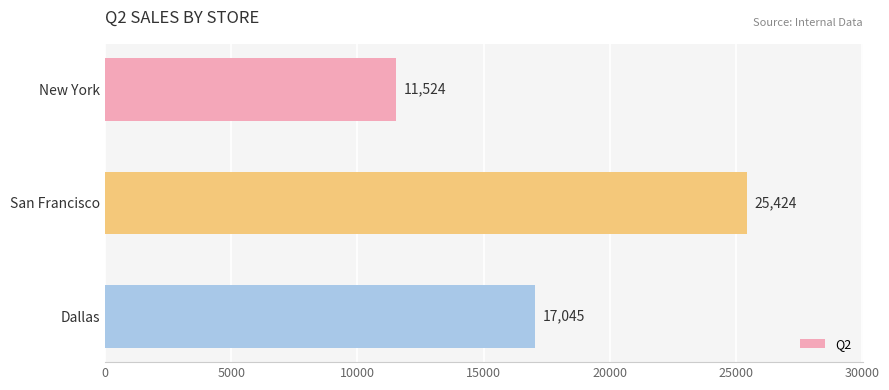

What is the difference between the maximum and minimum values?

13900